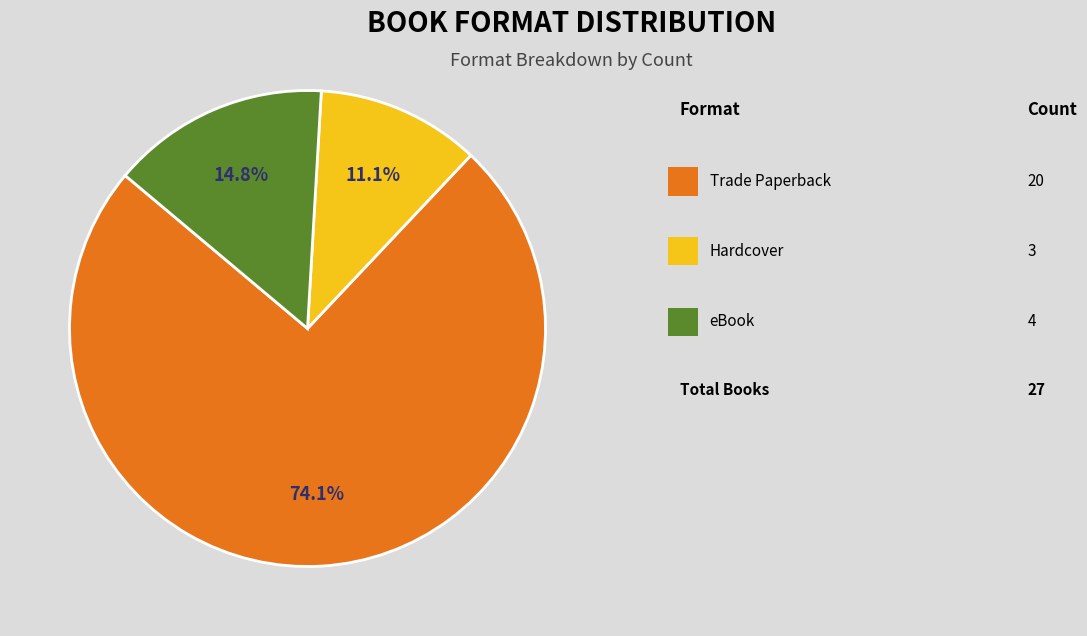

Is there any slice that represents more than half of the pie?

Yes